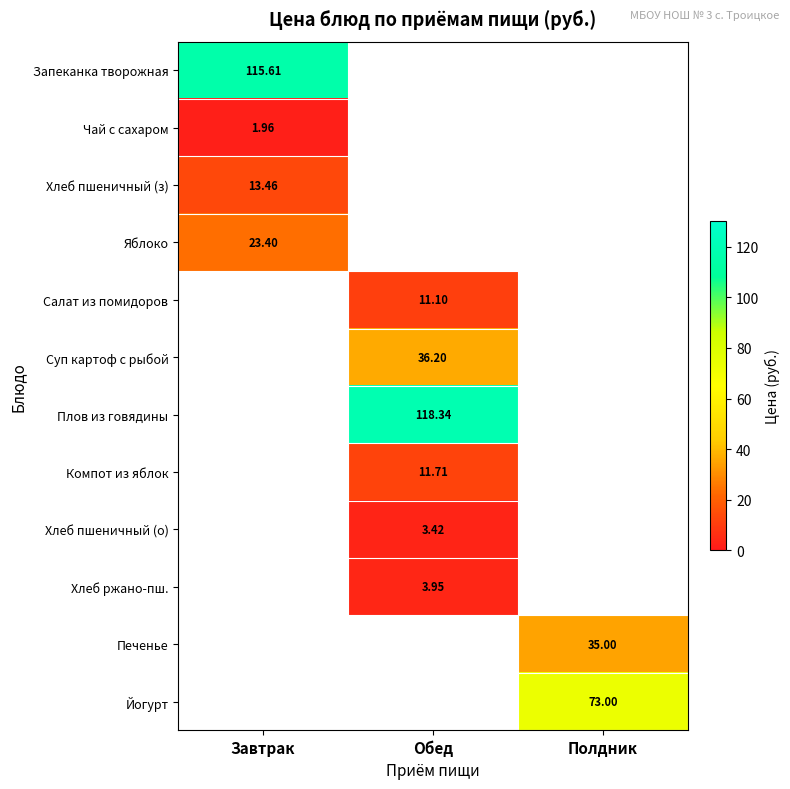

At which category does the chart reach its minimum across all series?

Завтрак